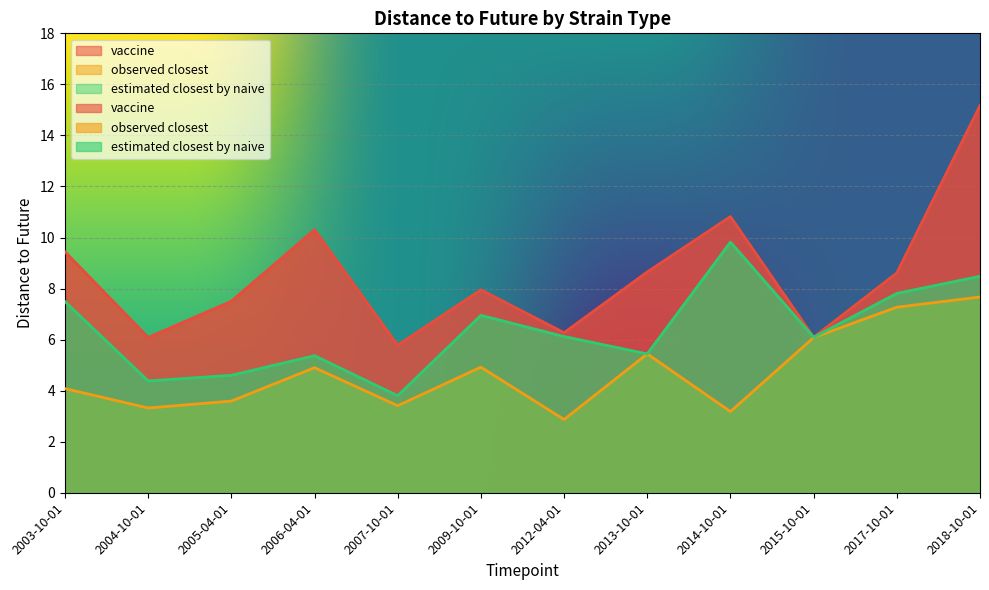

What is the total value across all series at 2014-10-01?

23.8